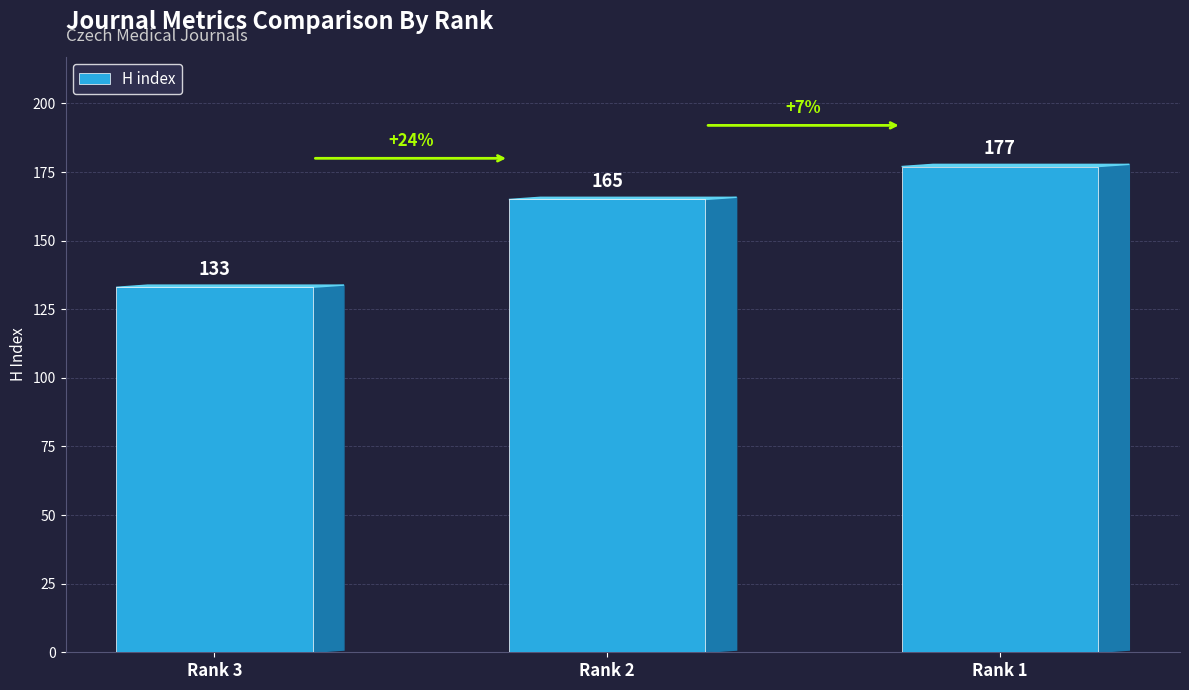

Rank the categories by value from lowest to highest.

Rank 3, Rank 2, Rank 1